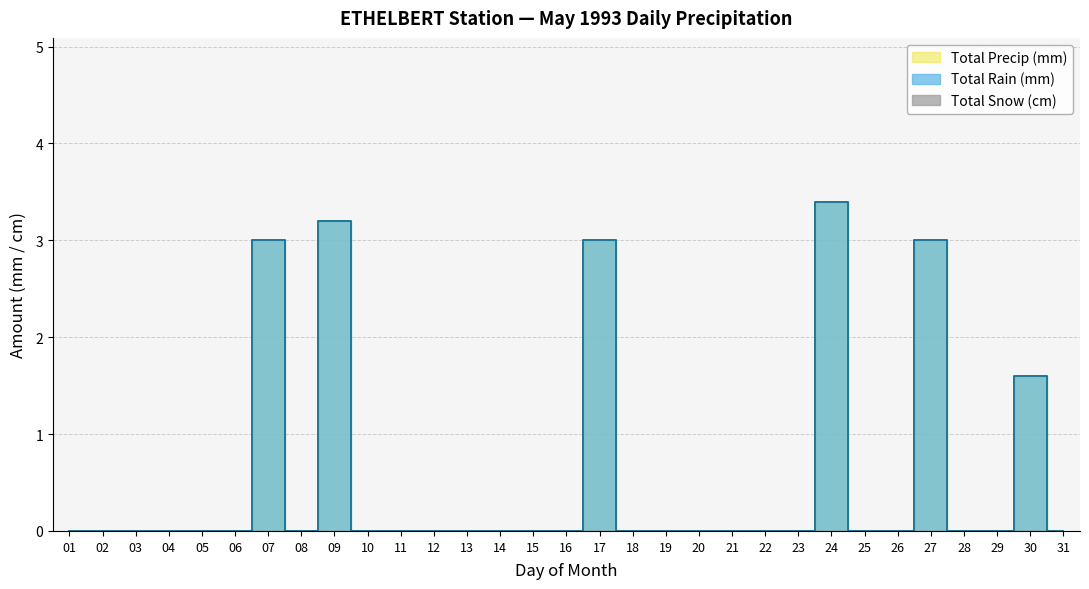

The value of Total Precip (mm) at 23 is -1.5. True or false?

False